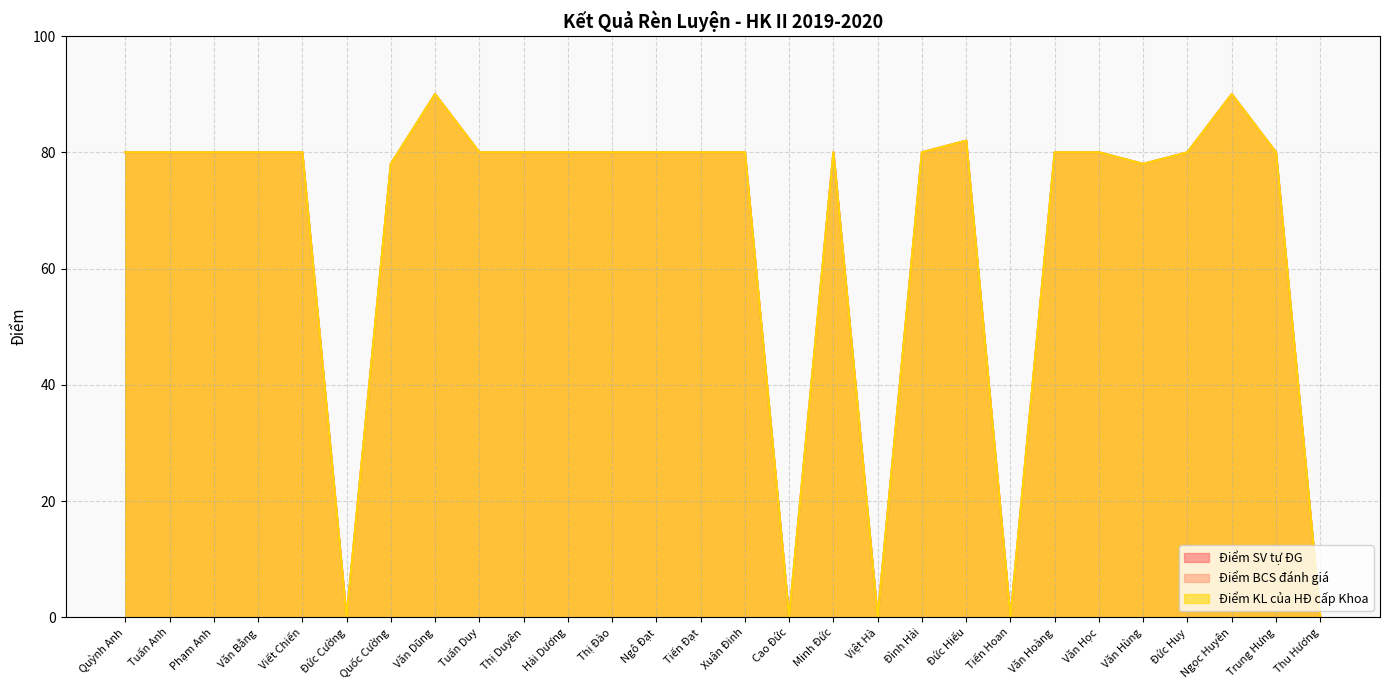

What is the total value across all series at Văn Học?

240